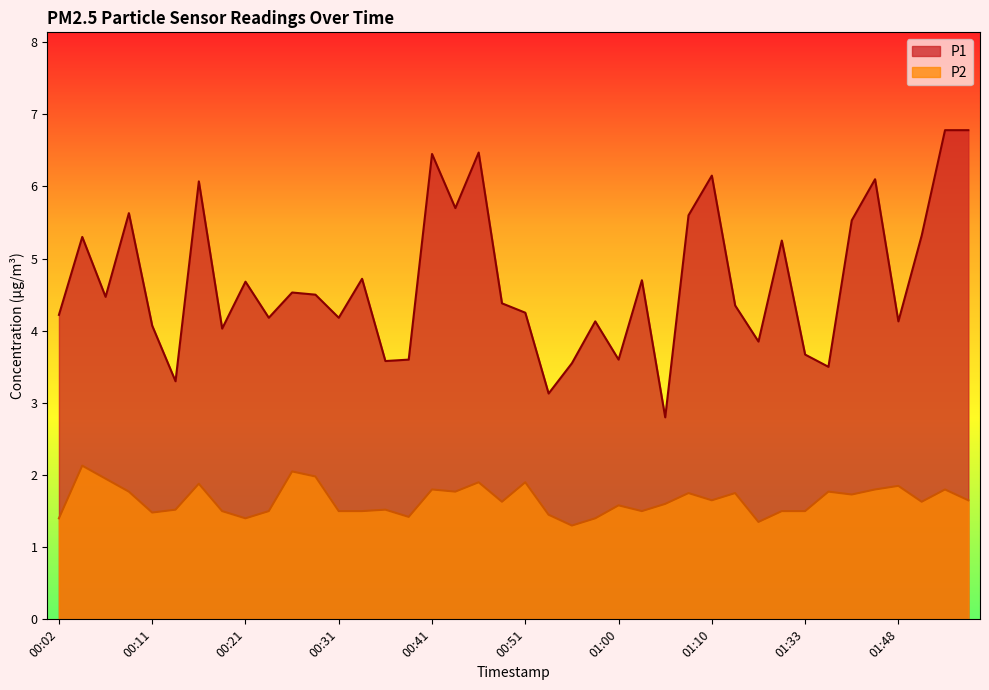

What is the sum of all P1 values?

187.2